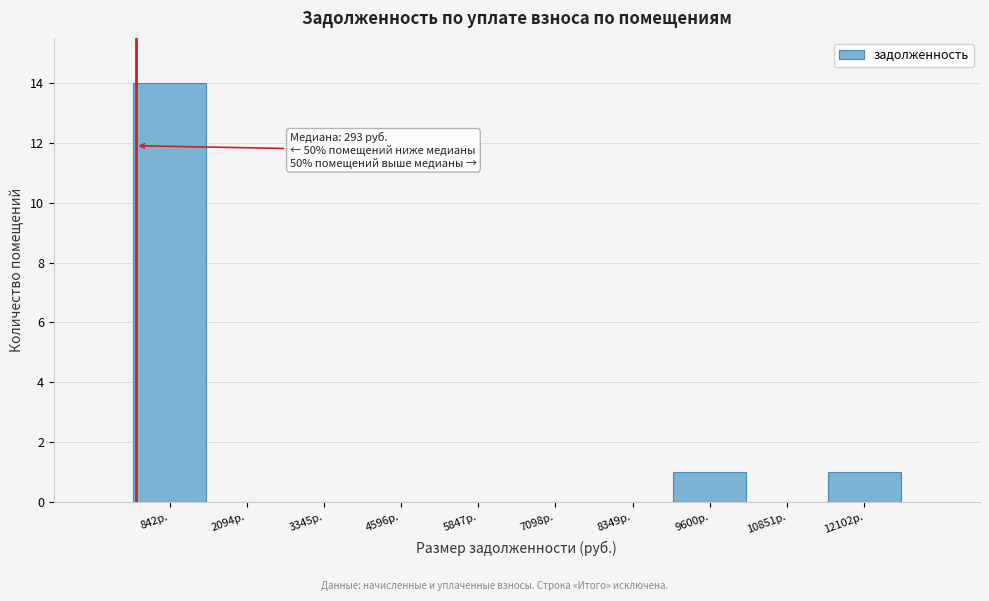

Over which range of the x-axis is the bar tallest?

200 to 1400